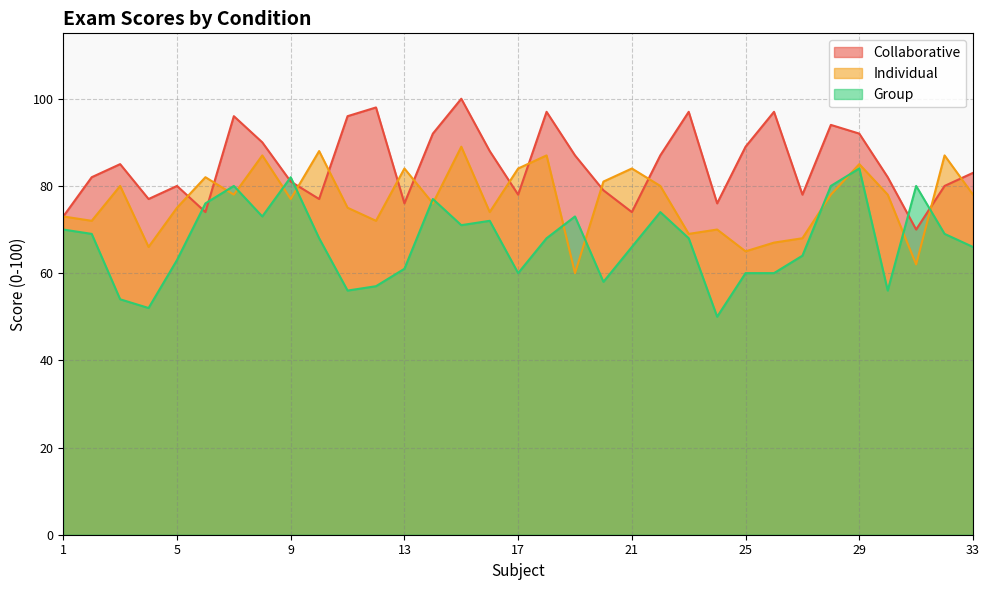

At 10, list the series in order from smallest to largest.

Group, Collaborative, Individual